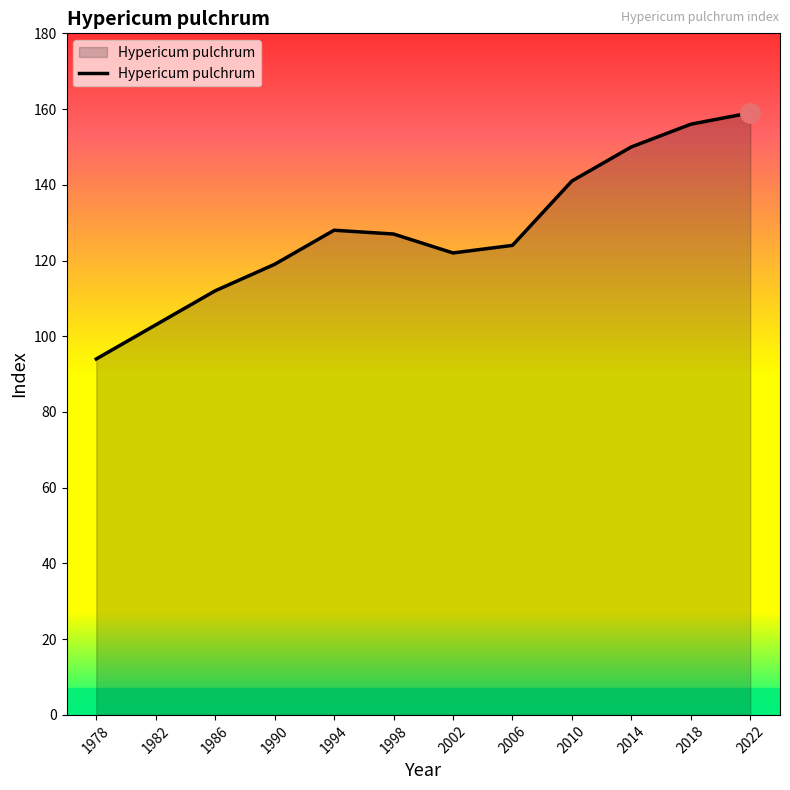

The value at 2022 is 39. True or false?

False